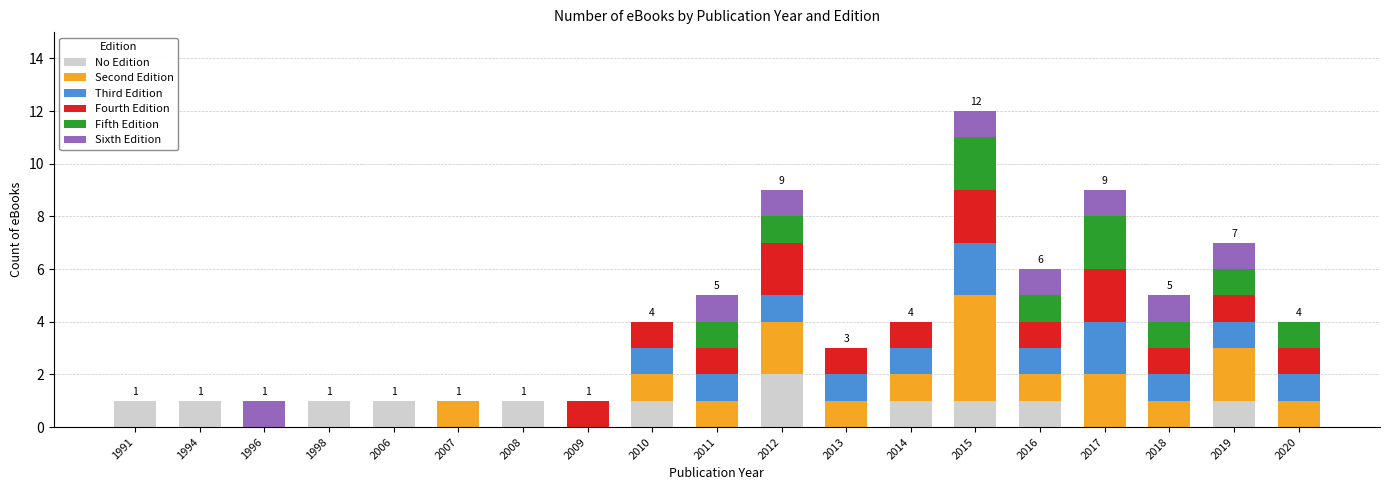

What are all the series names shown in the legend?

No Edition, Second Edition, Third Edition, Fourth Edition, Fifth Edition, Sixth Edition